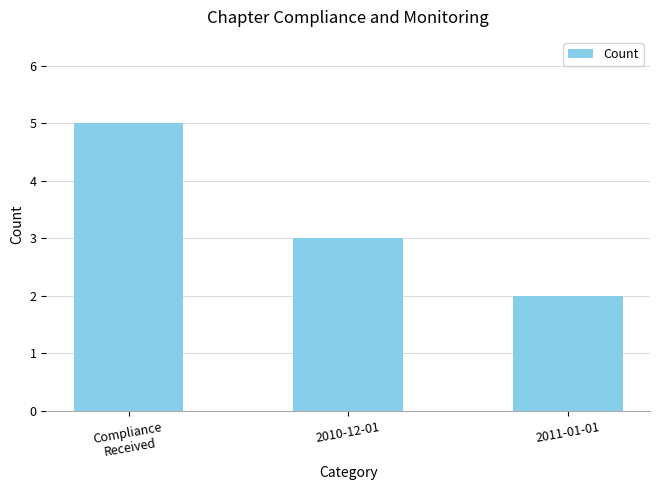

Between 2010-12-01 and Compliance
Received, which is larger?

Compliance
Received